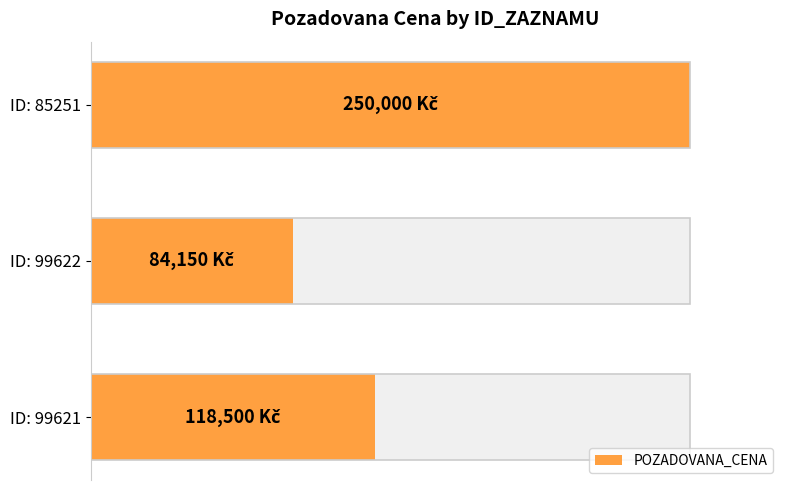

What is the maximum value shown in the chart?

250000